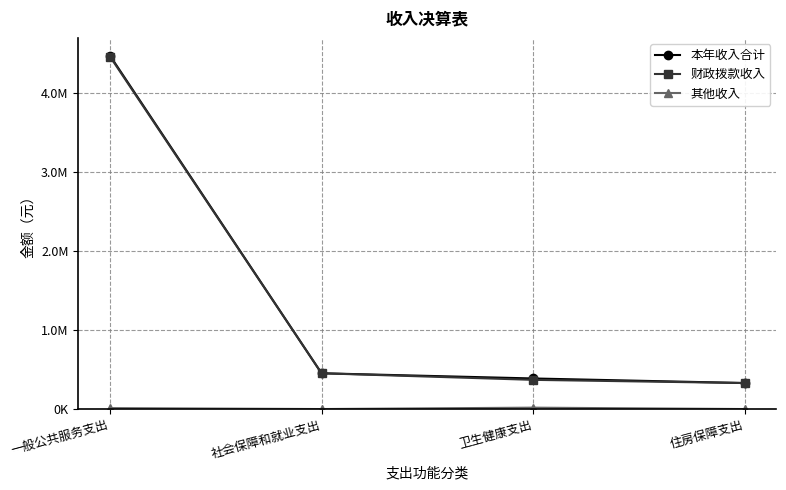

At how many categories does at least one series exceed 2002263?

1